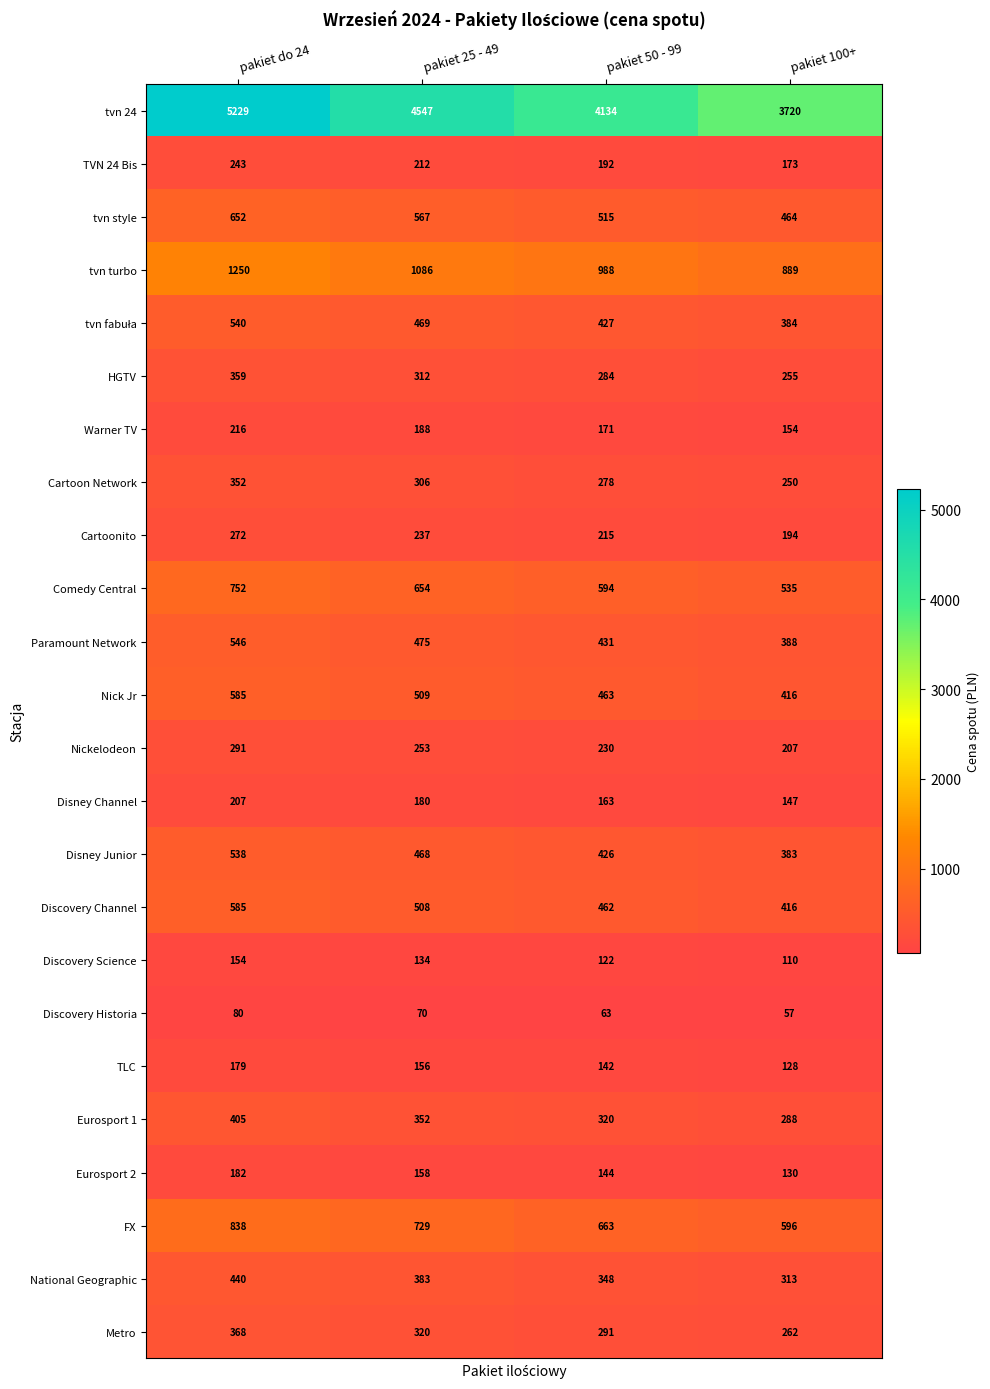

What is the approximate value of tvn style at pakiet 50 - 99, to the nearest 5?

515